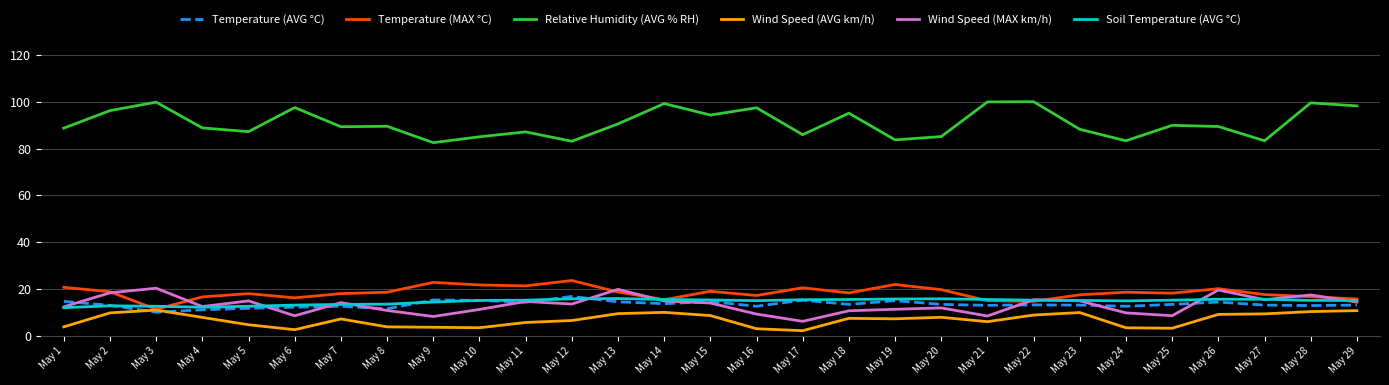

The value of Soil Temperature (AVG °C) at May 2 is 12.8. True or false?

True